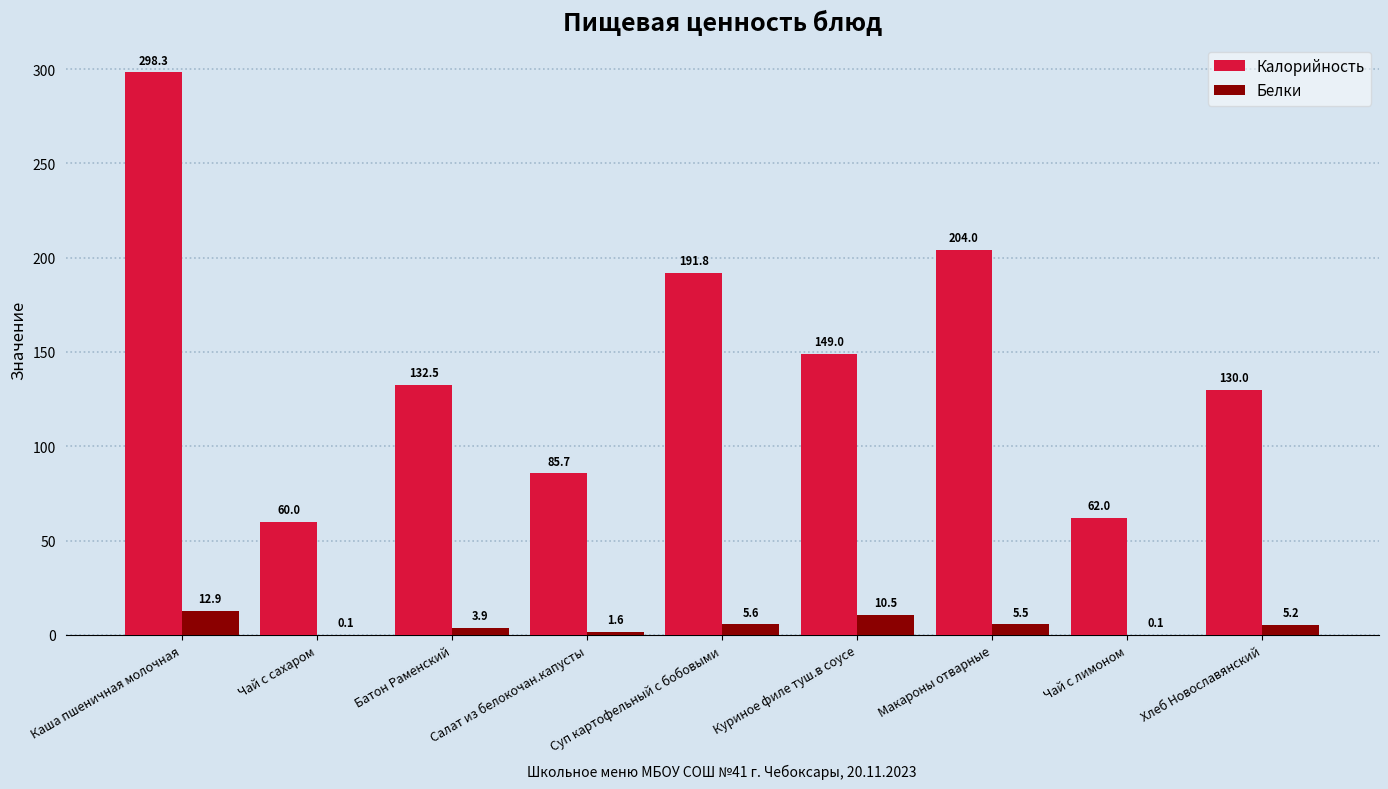

Is the value of Белки at Хлеб Новославянский greater than the value of Калорийность at Чай с сахаром?

No